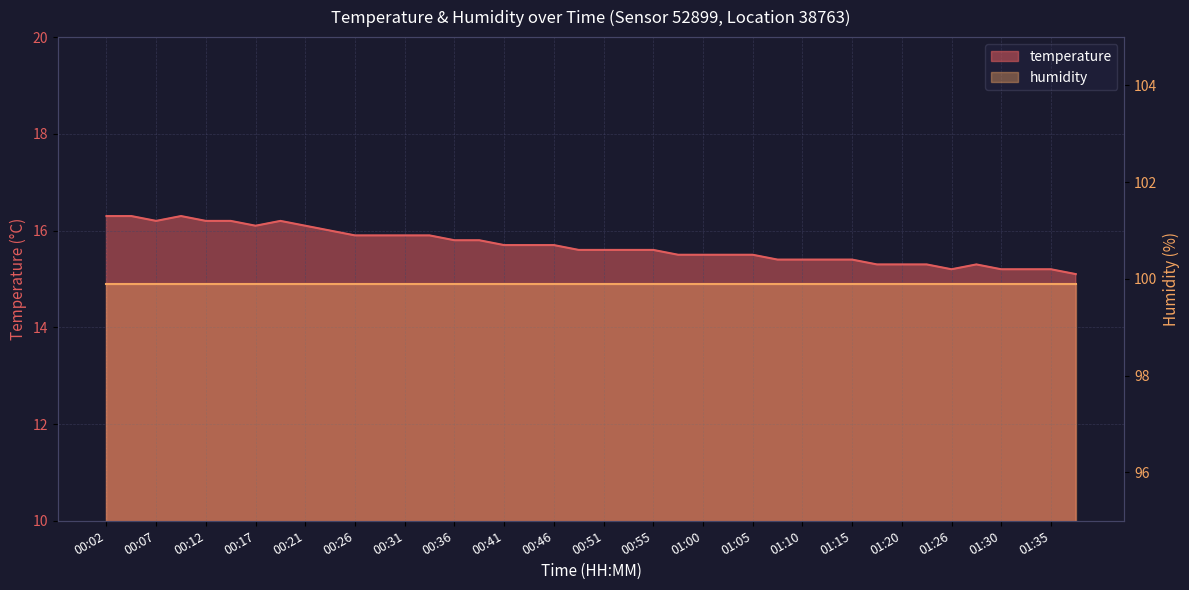

List the labels in order of value, smallest first.

01:38, 01:26, 01:30, 01:33, 01:35, 01:17, 01:20, 01:23, 01:28, 01:08, 01:10, 01:12, 01:15, 00:58, 01:00, 01:03, 01:05, 00:48, 00:51, 00:53, 00:55, 00:41, 00:43, 00:46, 00:36, 00:38, 00:26, 00:29, 00:31, 00:34, 00:24, 00:17, 00:21, 00:07, 00:12, 00:14, 00:19, 00:02, 00:04, 00:09